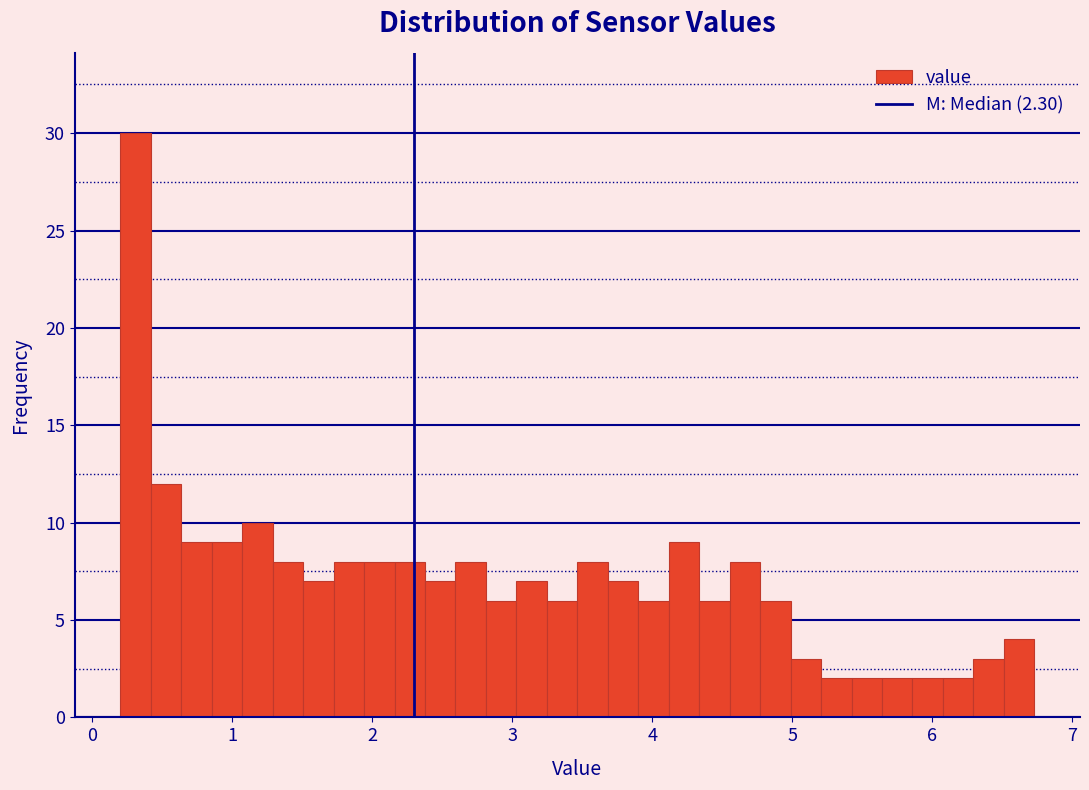

Around what value on the x-axis is the tallest bar? Give the approximate position of its centre, as read against the axis.

0.3